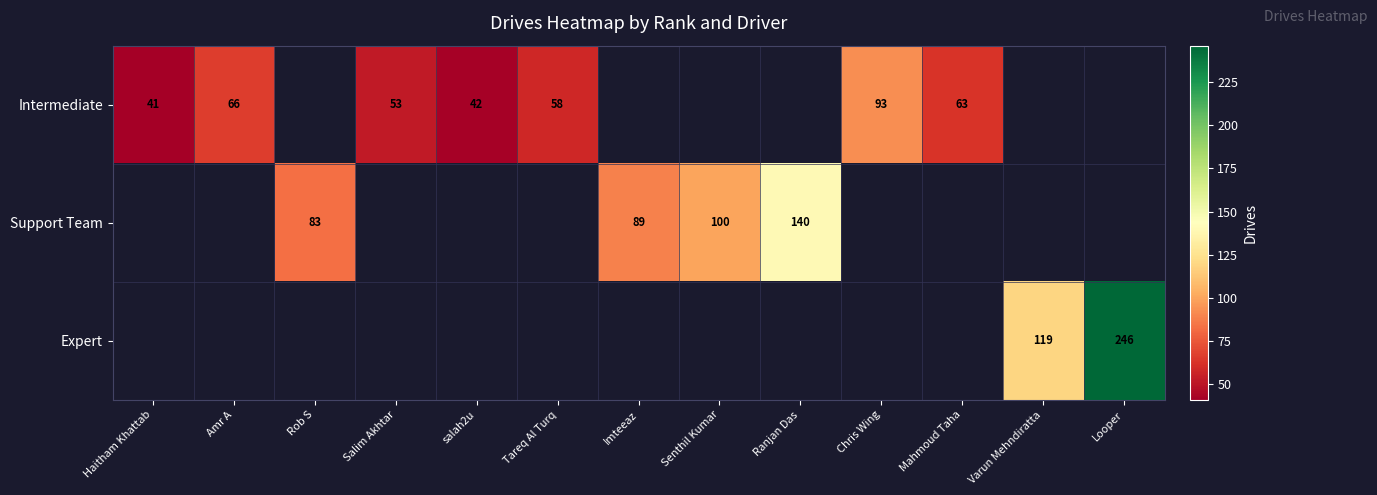

Is it true that Intermediate equals 24 at Amr A?

False